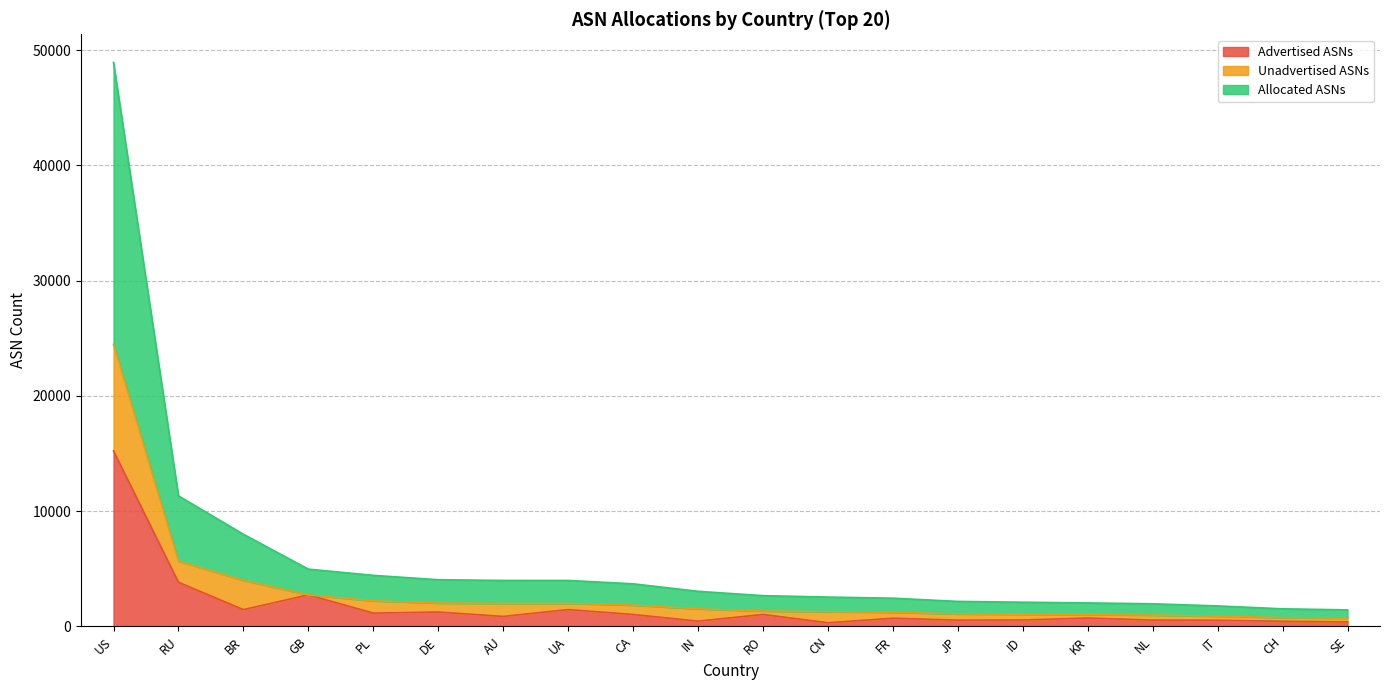

List the labels in order of Allocated ASNs value, smallest first.

SE, CH, IT, NL, KR, ID, JP, FR, CN, RO, IN, CA, UA, AU, DE, PL, GB, BR, RU, US